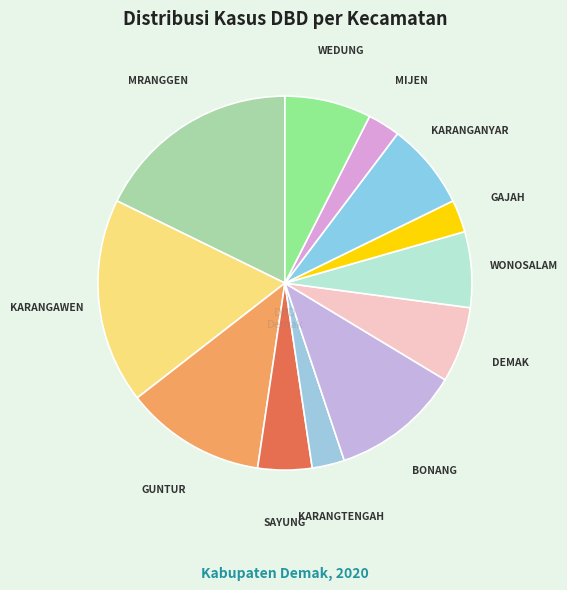

Do BONANG and GAJAH together represent more than half of the pie?

No